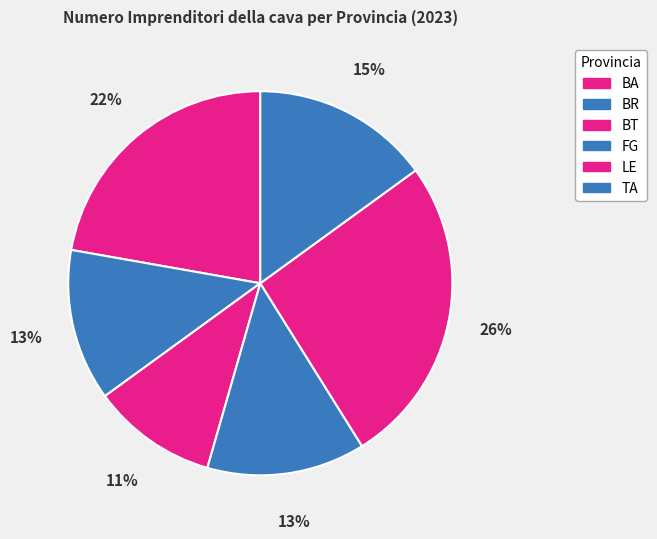

How many slices are in this pie chart?

6